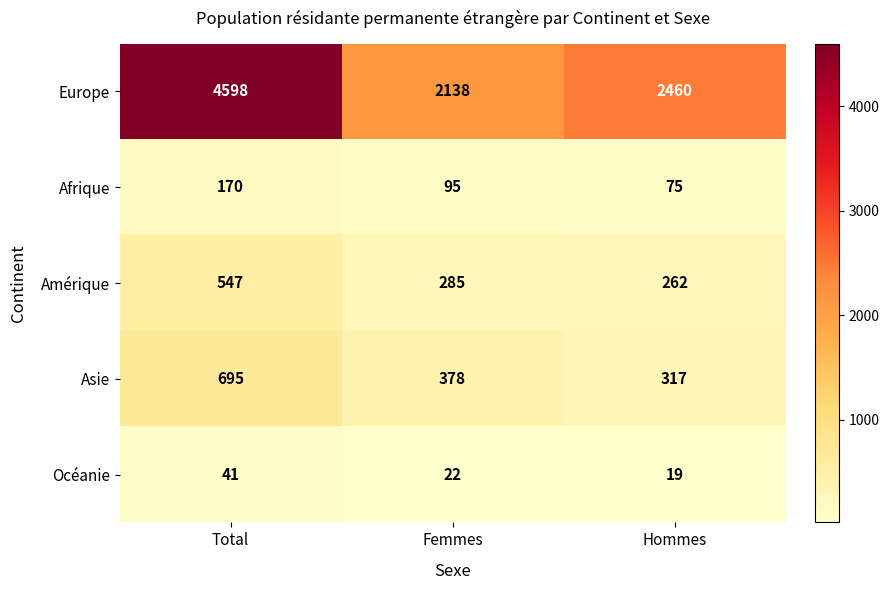

Rank the series by their maximum value, from highest to lowest.

Europe, Asie, Amérique, Afrique, Océanie